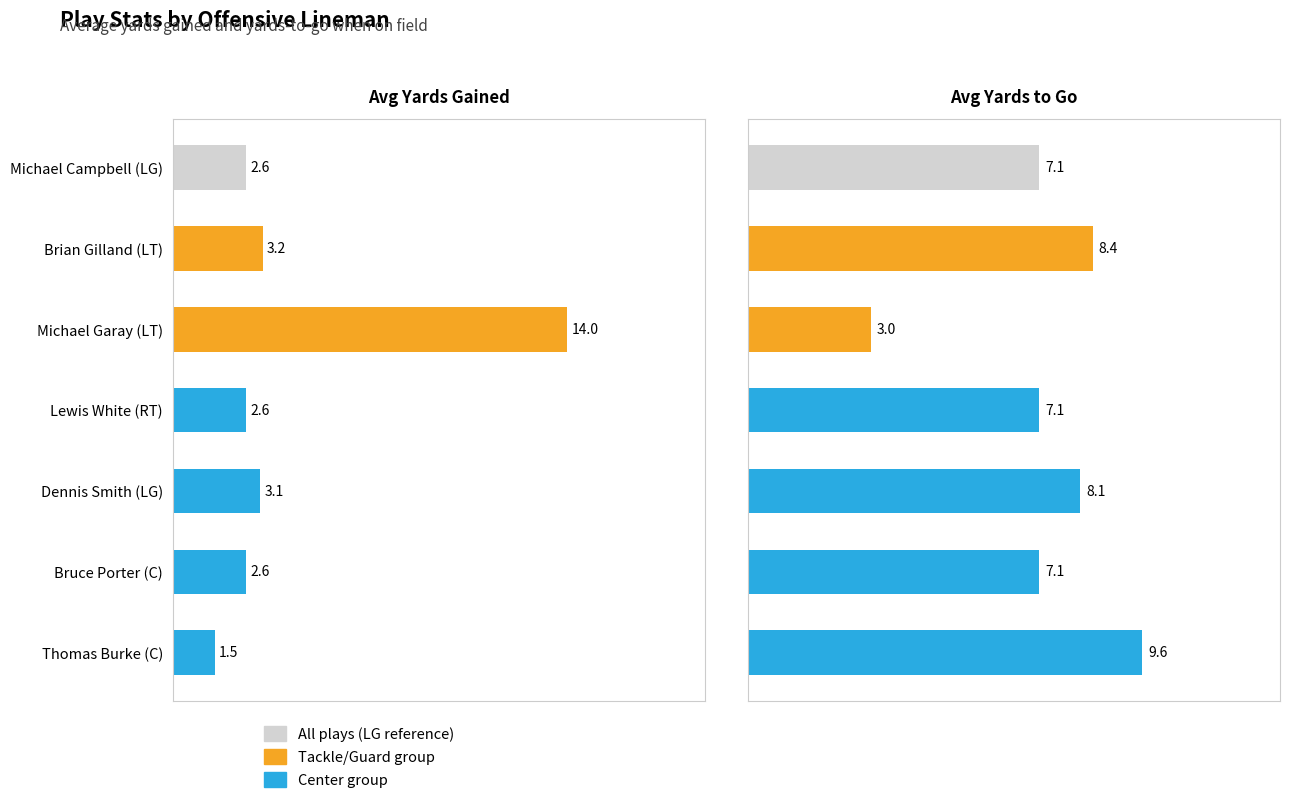

Is the value of Avg Yards to Go at 7.5 greater than the value of Avg Yards Gained at 7.5?

Yes